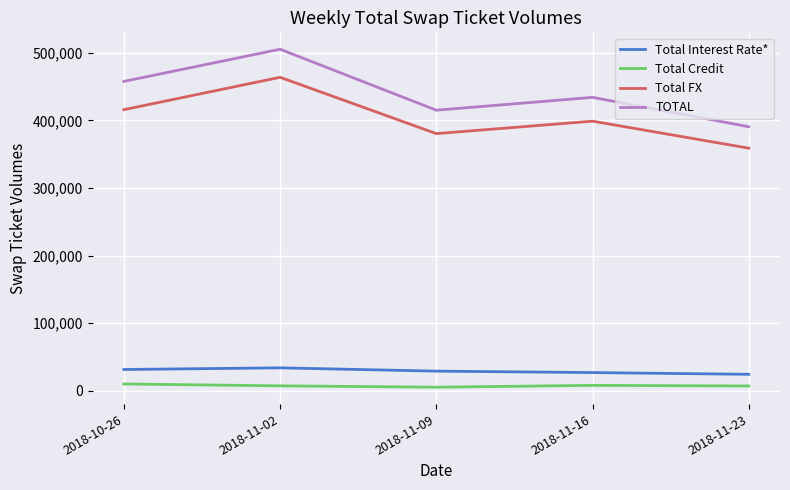

In Total Interest Rate*, how many points are higher than both neighbors (excluding endpoints)?

1